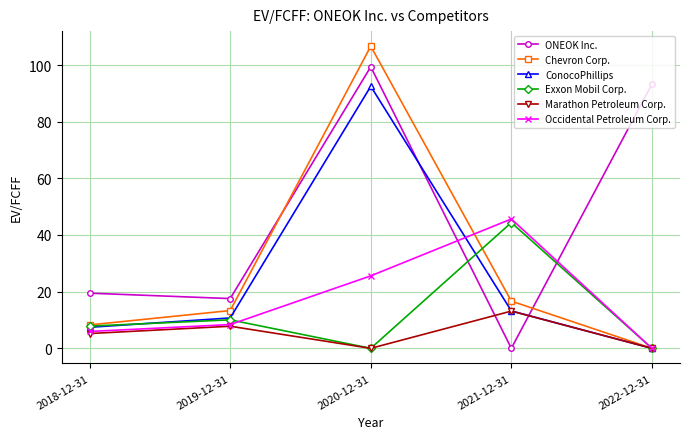

Which series has the widest spread of values?

Chevron Corp.